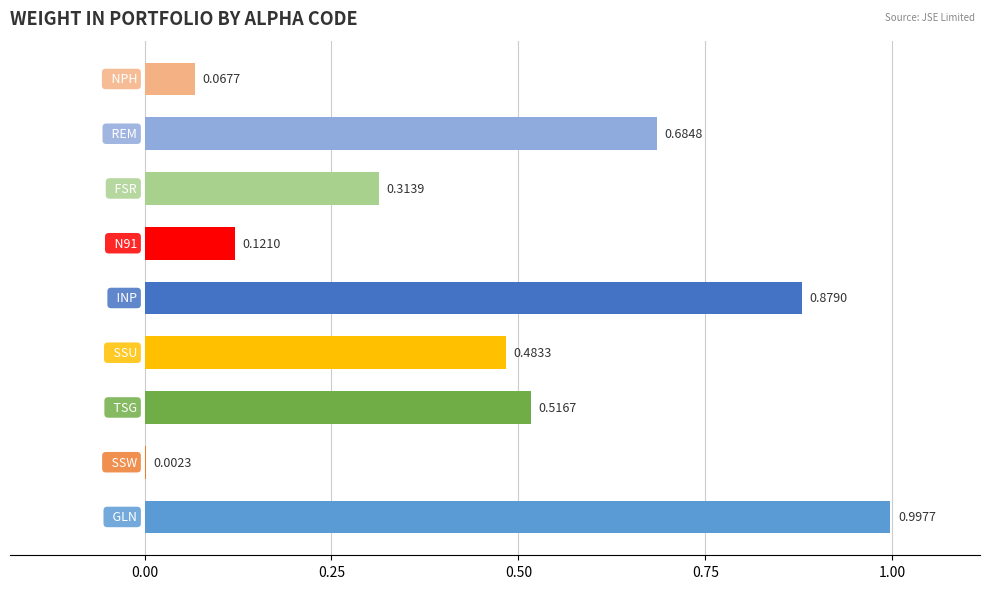

Are the bars grouped side by side (vs. stacked)?

No